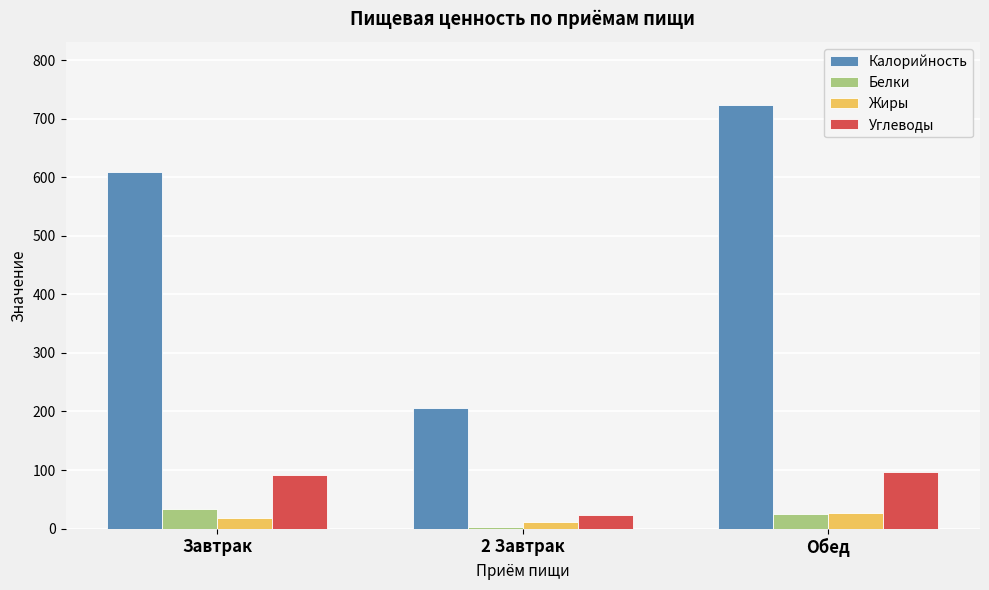

Are the bars grouped side by side (vs. stacked)?

Yes